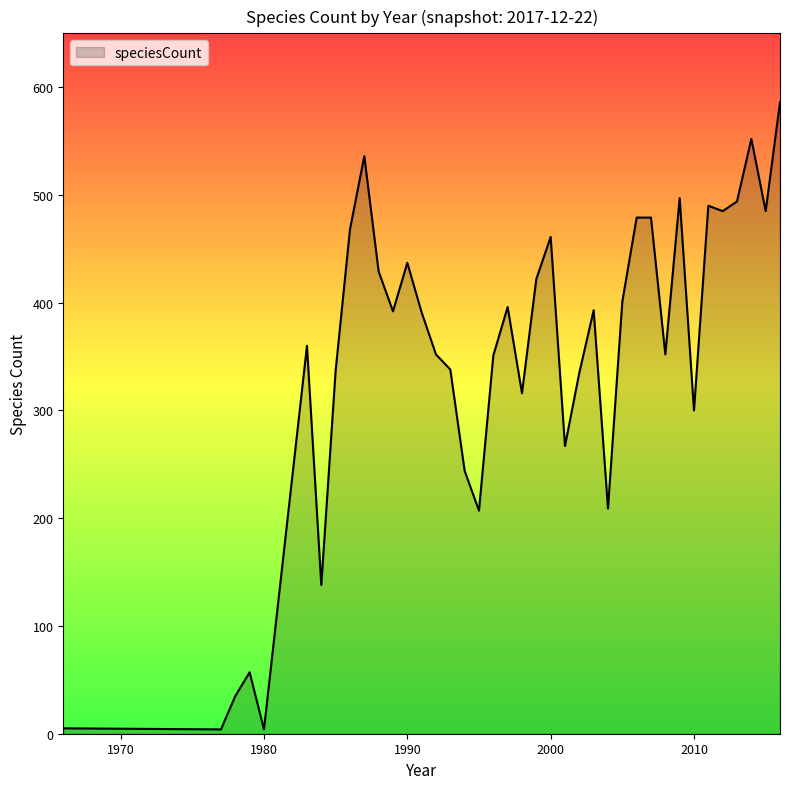

What is the maximum value shown in the chart?

586